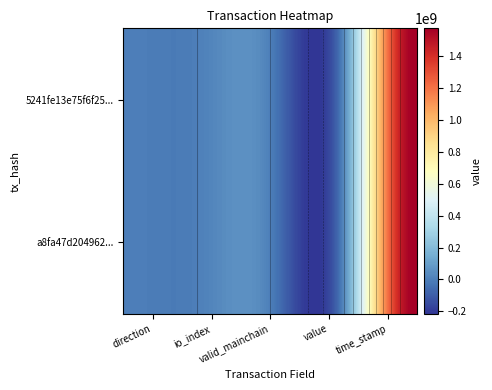

Rank the series at io_index from highest to lowest value.

a8fa47d2049621d0ce3352fd9fc1b1a6e3410ce, 5241fe13e75f6f2578464669e133e1290f7749e